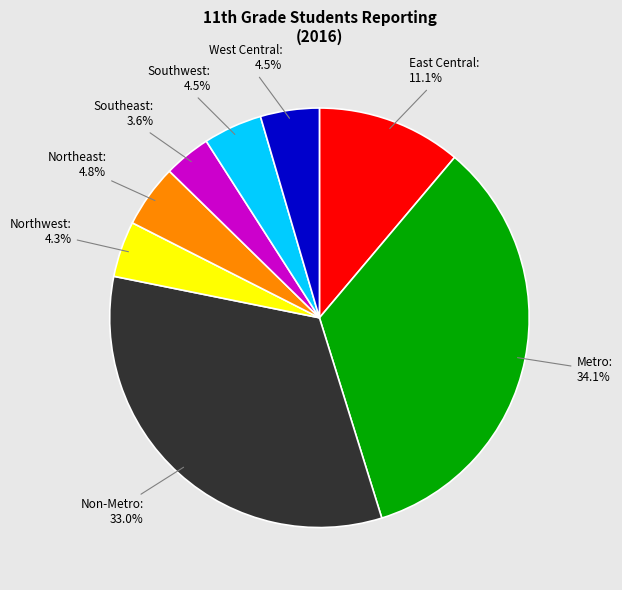

To the nearest percent, what is the average slice percentage?

12%